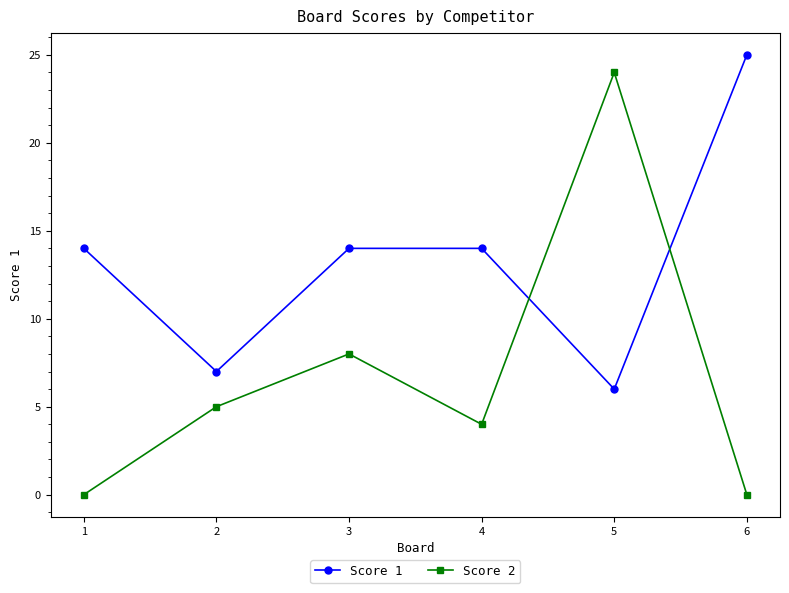

What is the value of the Score 1 point at the 6th from the left?

25